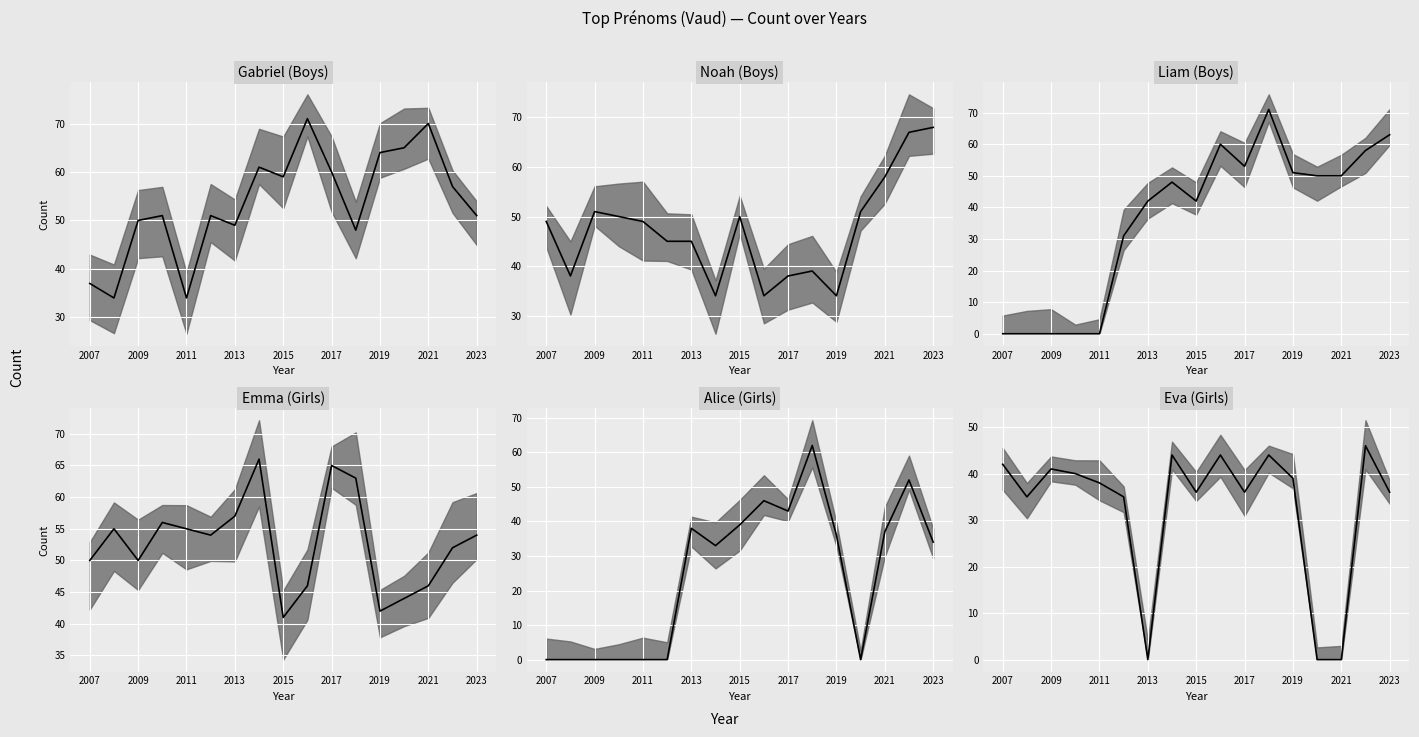

In Noah (Boys) median, how many points are lower than both neighbors (excluding endpoints)?

4